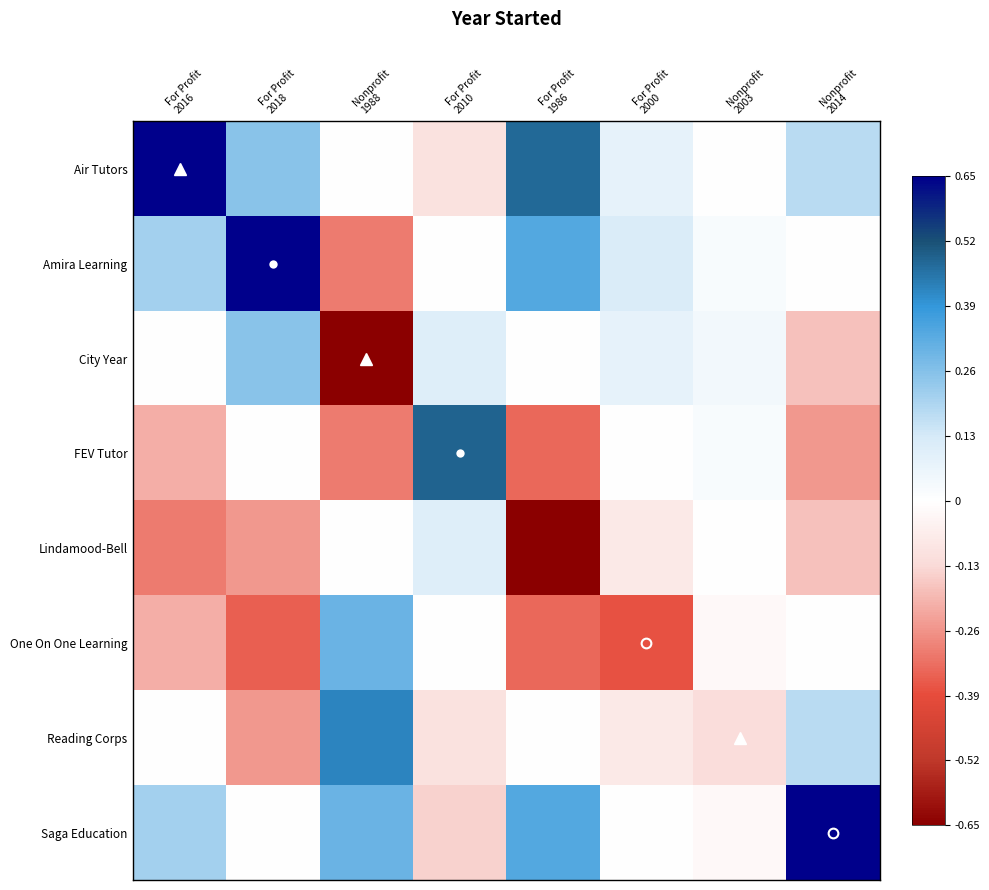

At For Profit 1986, list the series in order from largest to smallest.

Air Tutors, Amira Learning, Saga Education, City Year, Reading Corps, FEV Tutor, One On One Learning, Lindamood-Bell